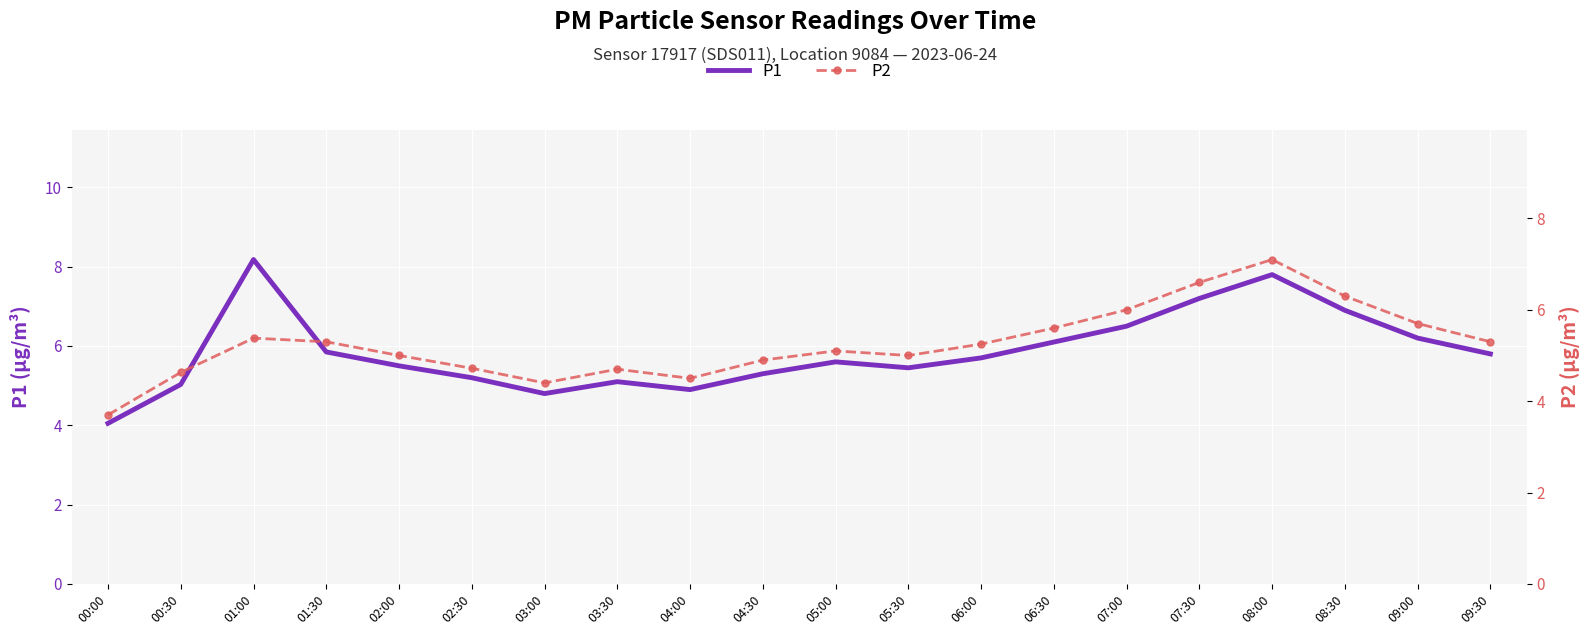

True or false: P2 and P1 cross at least once.

False